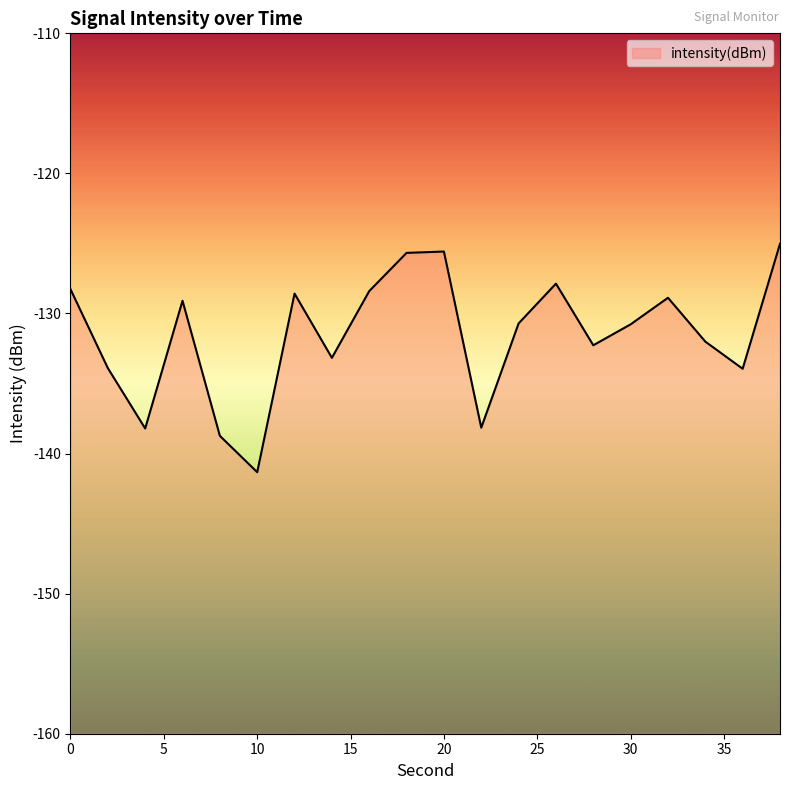

How many data points are less than -130?

11